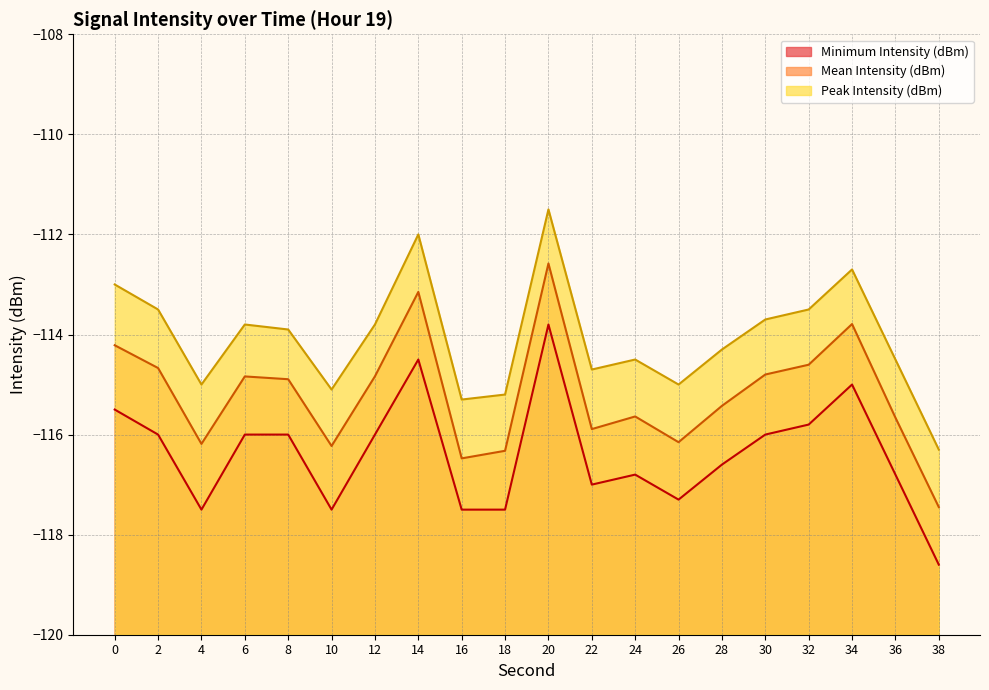

What is the difference between the maximum and minimum values in the Minimum Intensity (dBm) series?

4.8